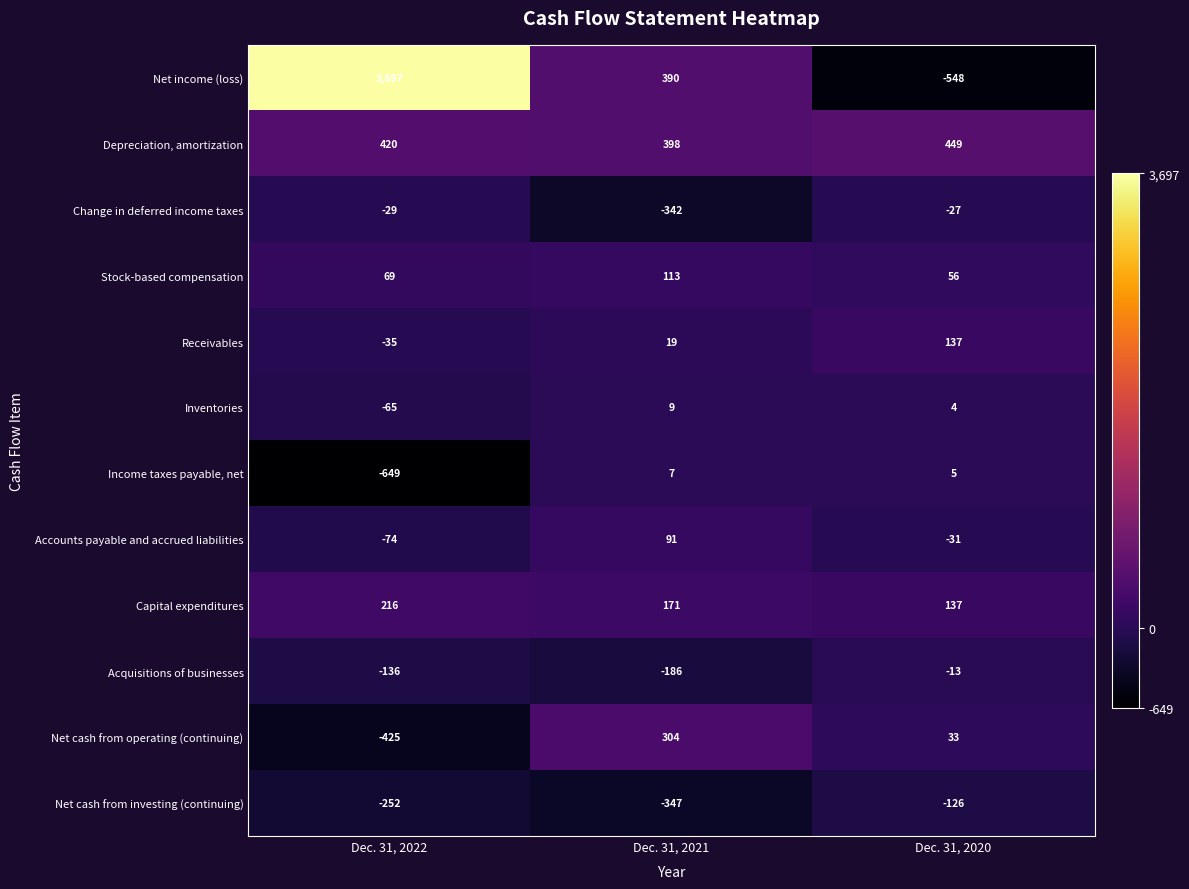

Where is Stock-based compensation nearest to the value 84?

Dec. 31, 2022